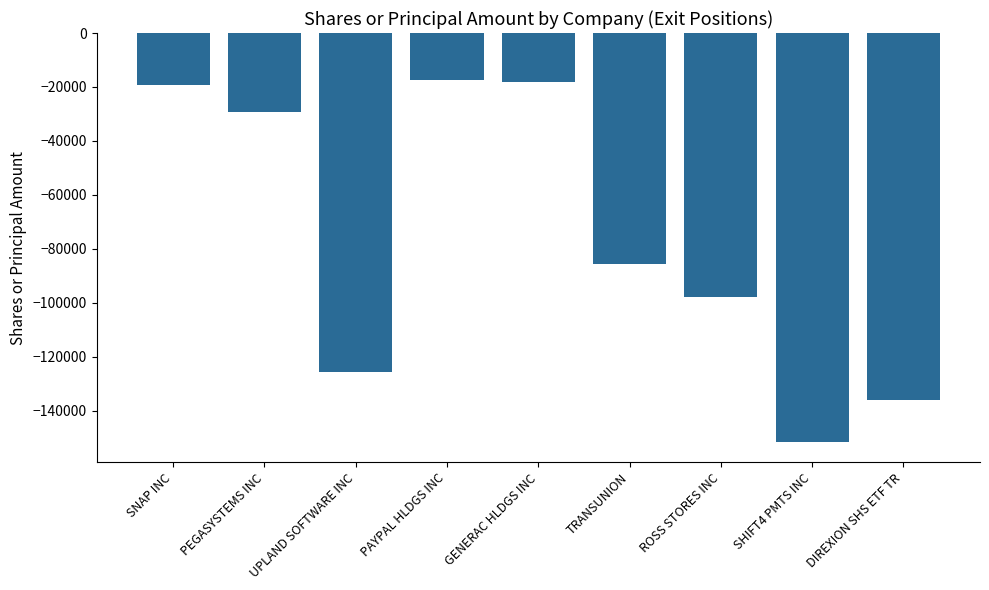

What is the difference between the second highest and second lowest values?

118008